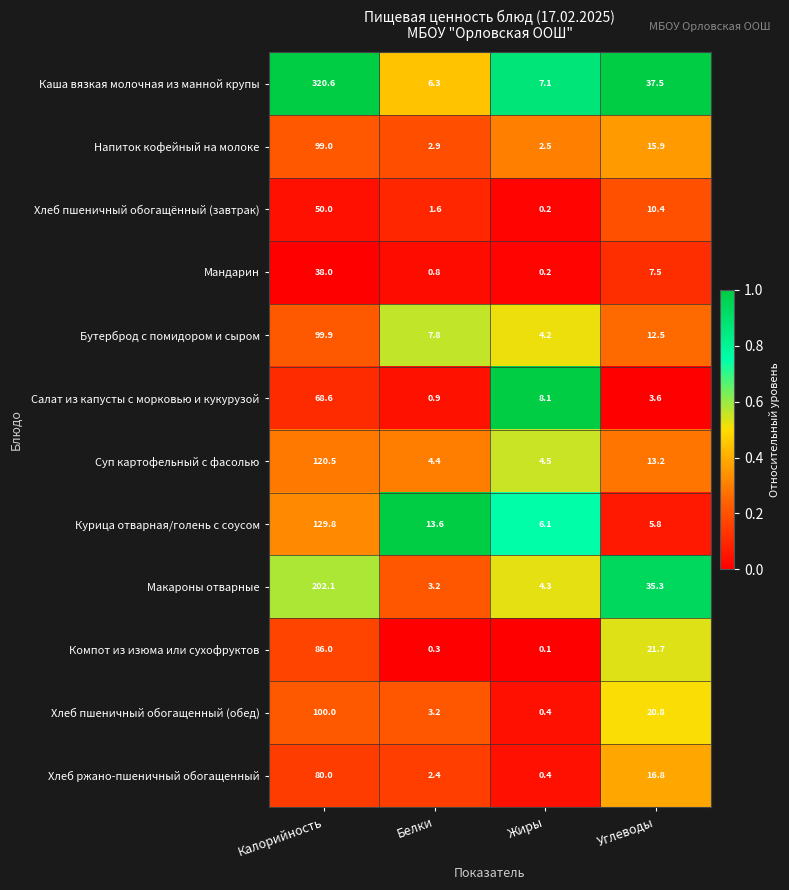

What is the sum of the Хлеб пшеничный обогащенный (обед) values at Жиры and Калорийность?

100.4